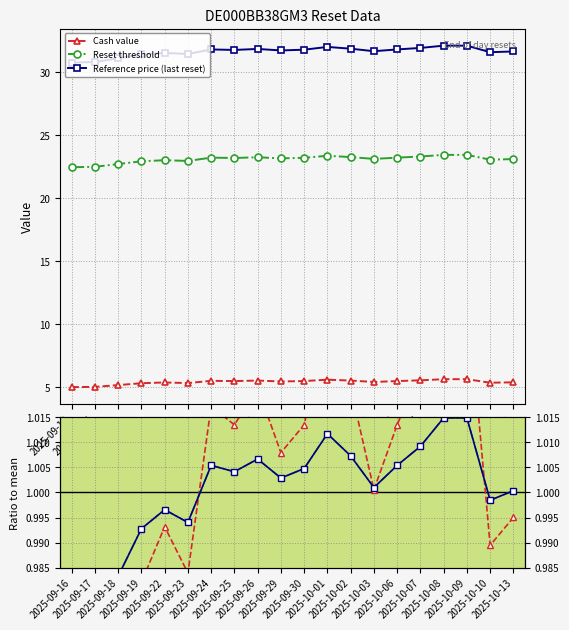

How many lines are shown in the chart?

3